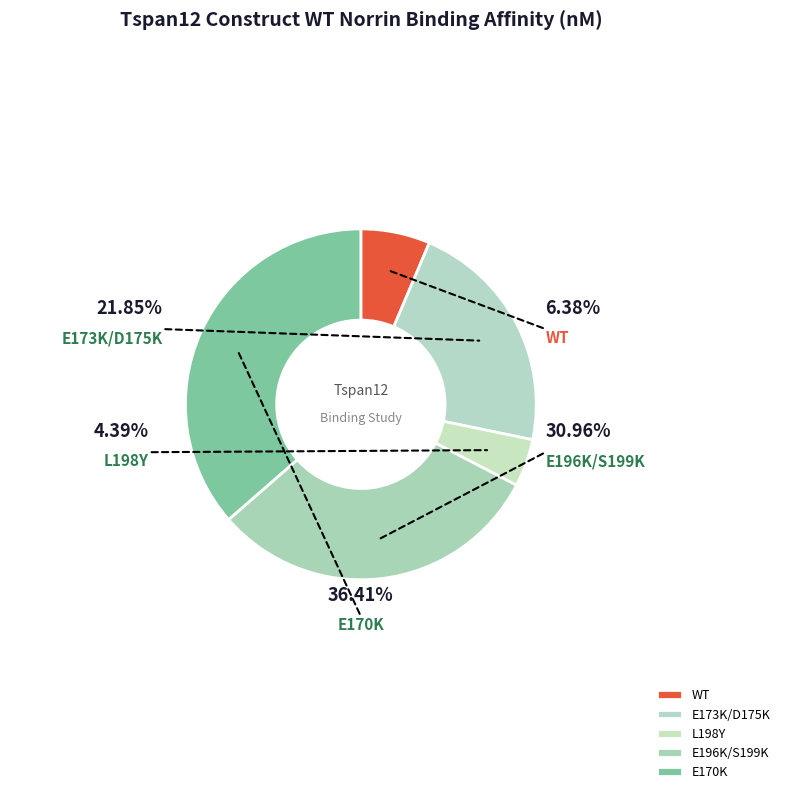

Is the sum of L198Y and WT greater than half?

No